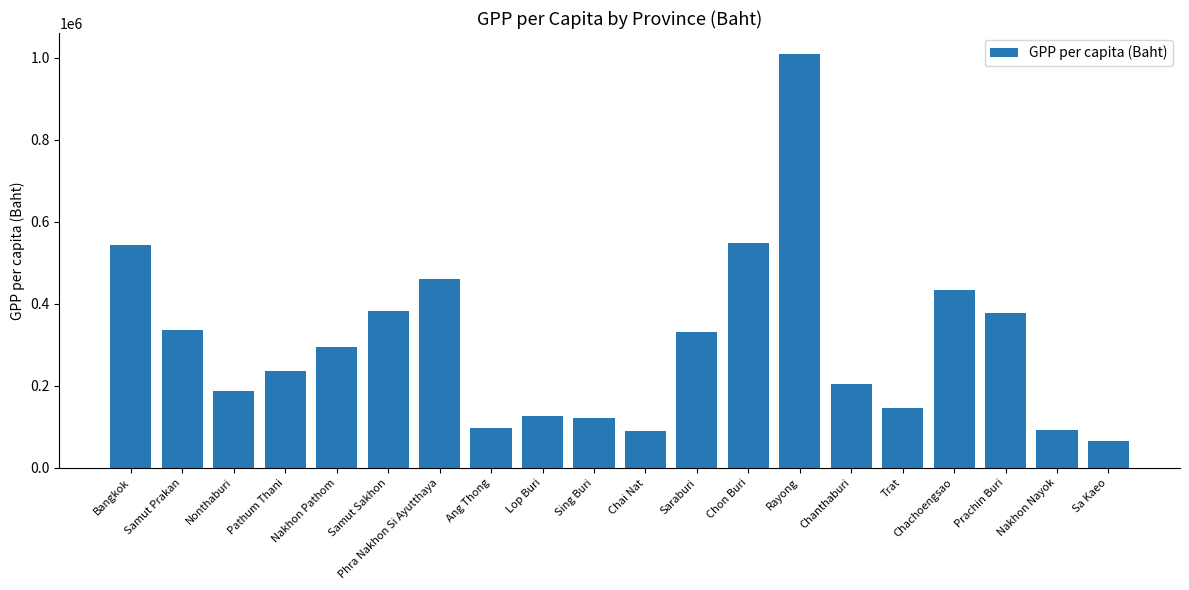

What is the approximate value at Chai Nat, to the nearest 100?

90500